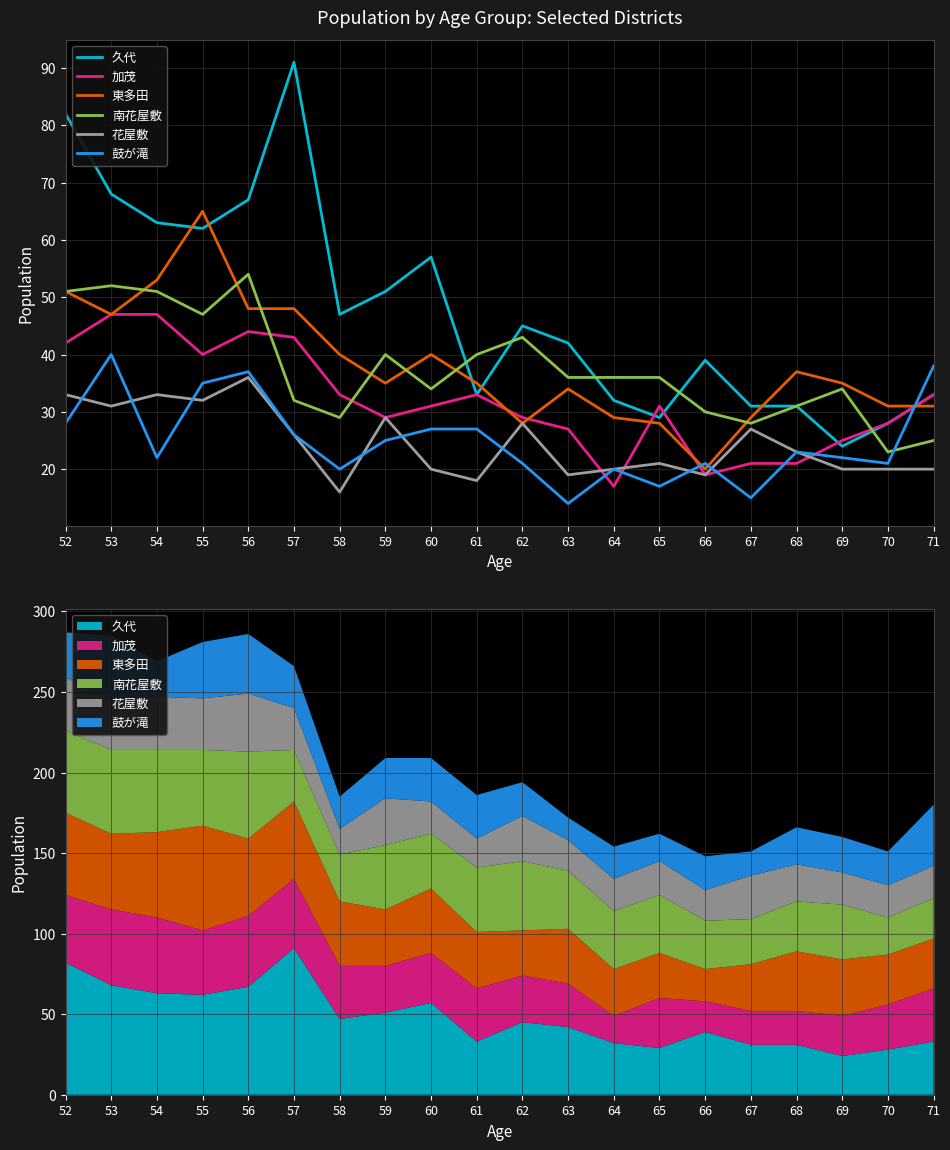

Which series has the largest total across all categories?

久代